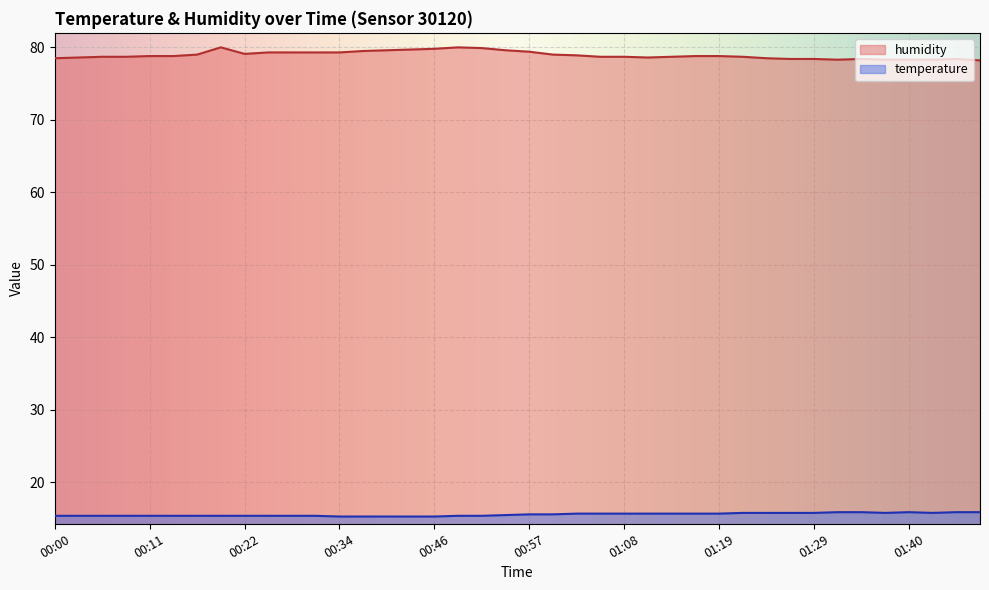

How many lines are shown in the chart?

2